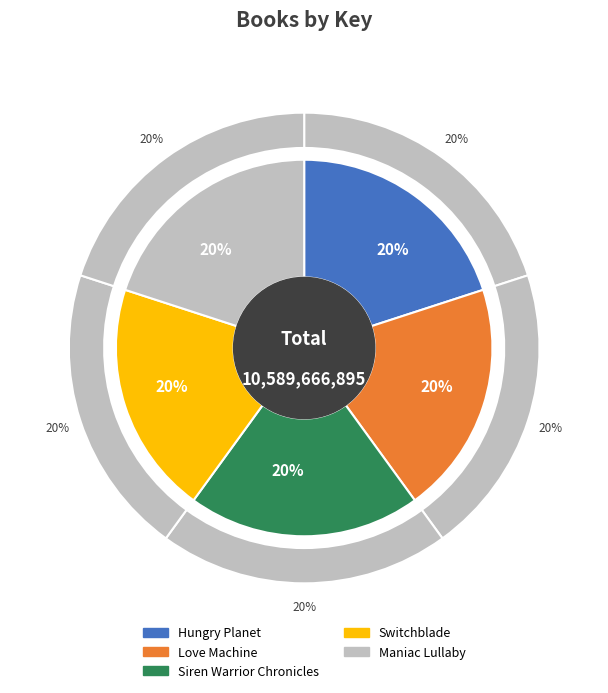

What portion of the pie excludes Maniac Lullaby?

80.0%